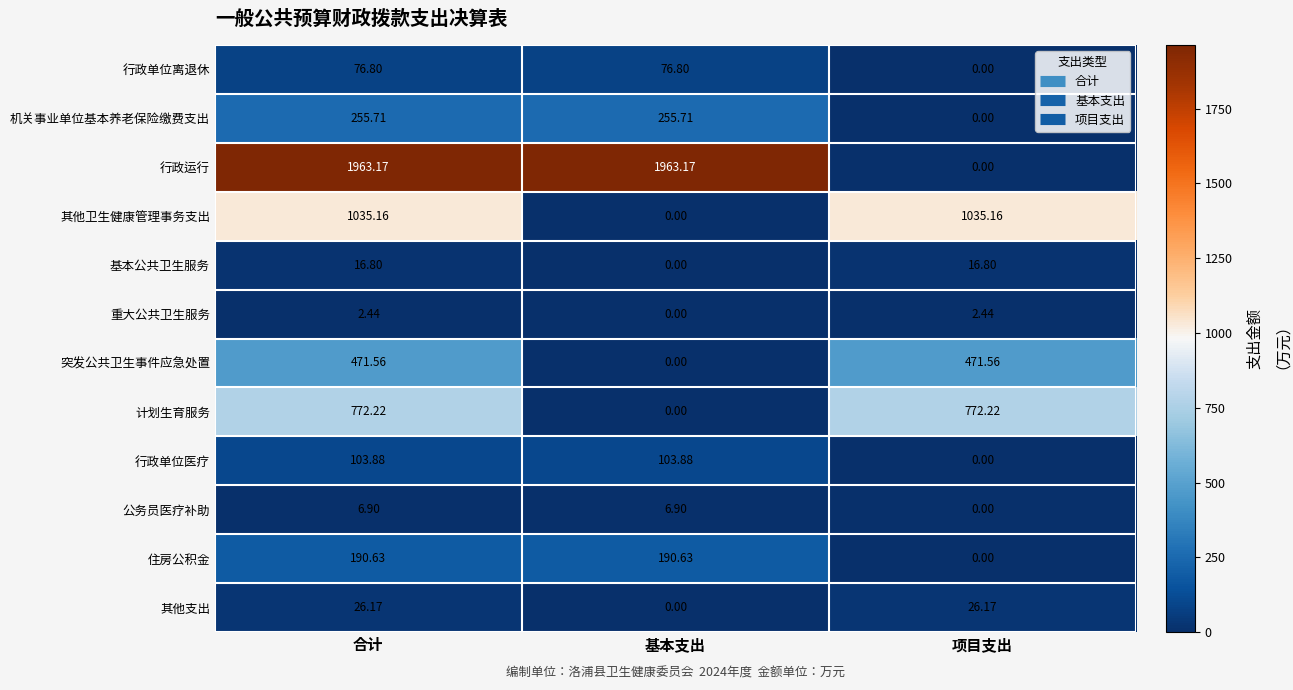

Where does the 行政单位医疗 series first go above 103?

合计